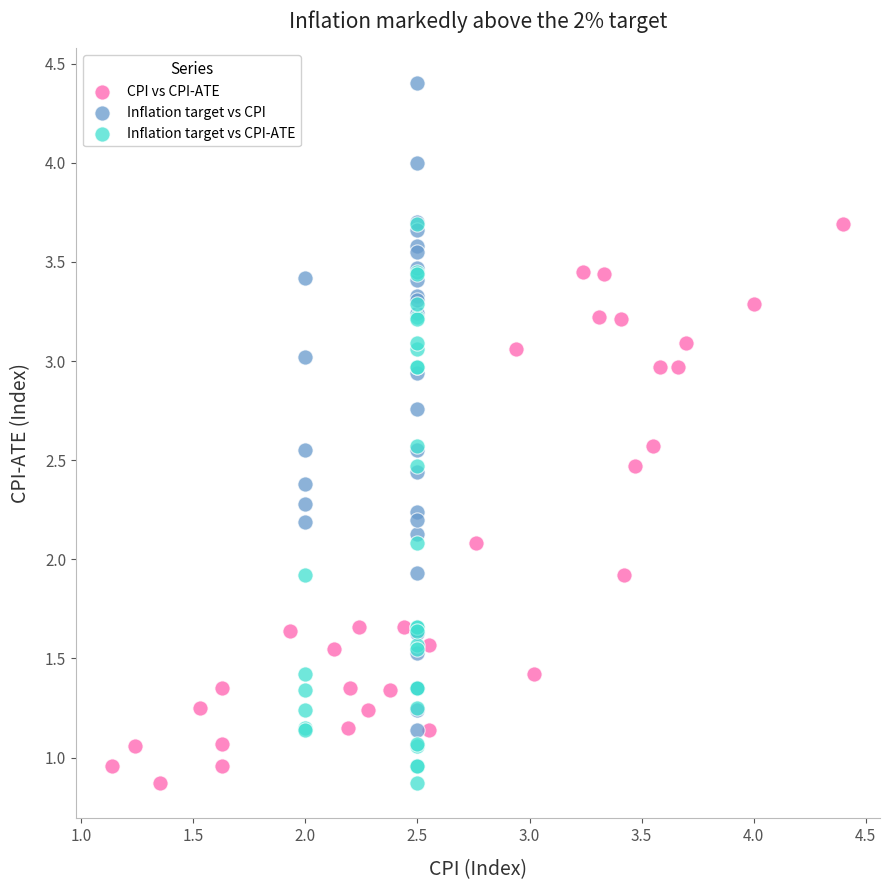

What are all the series names shown in the legend?

CPI vs CPI-ATE, Inflation target vs CPI, Inflation target vs CPI-ATE